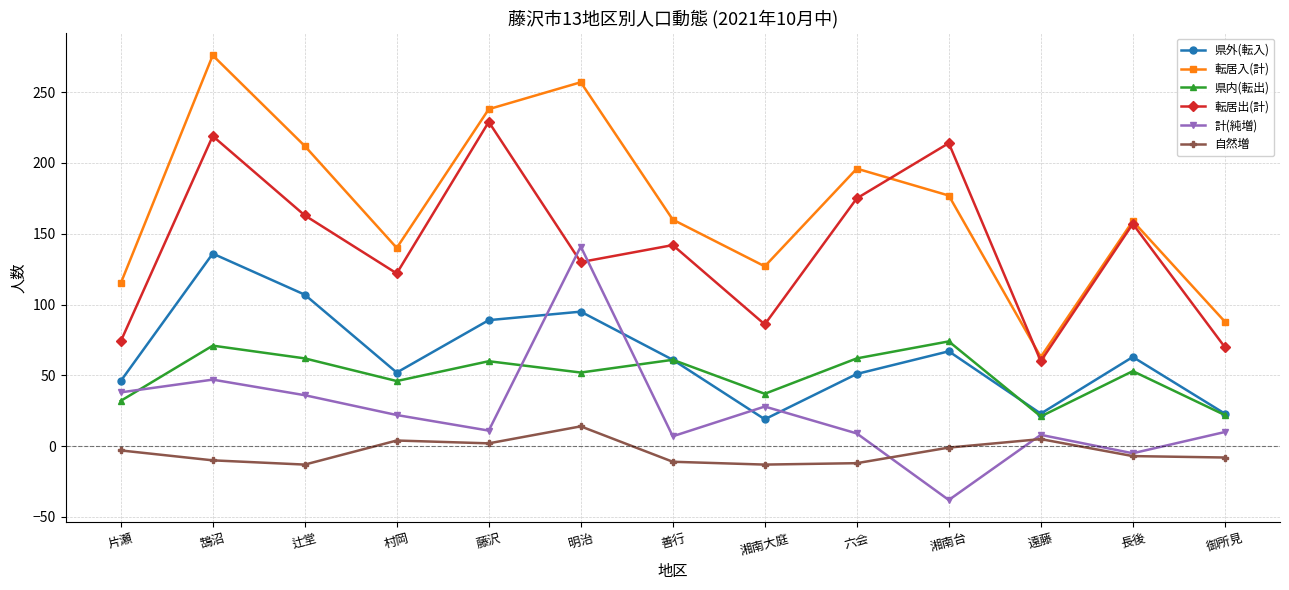

Between 片瀬 and 湘南台, which series saw the biggest shift?

転居出(計)